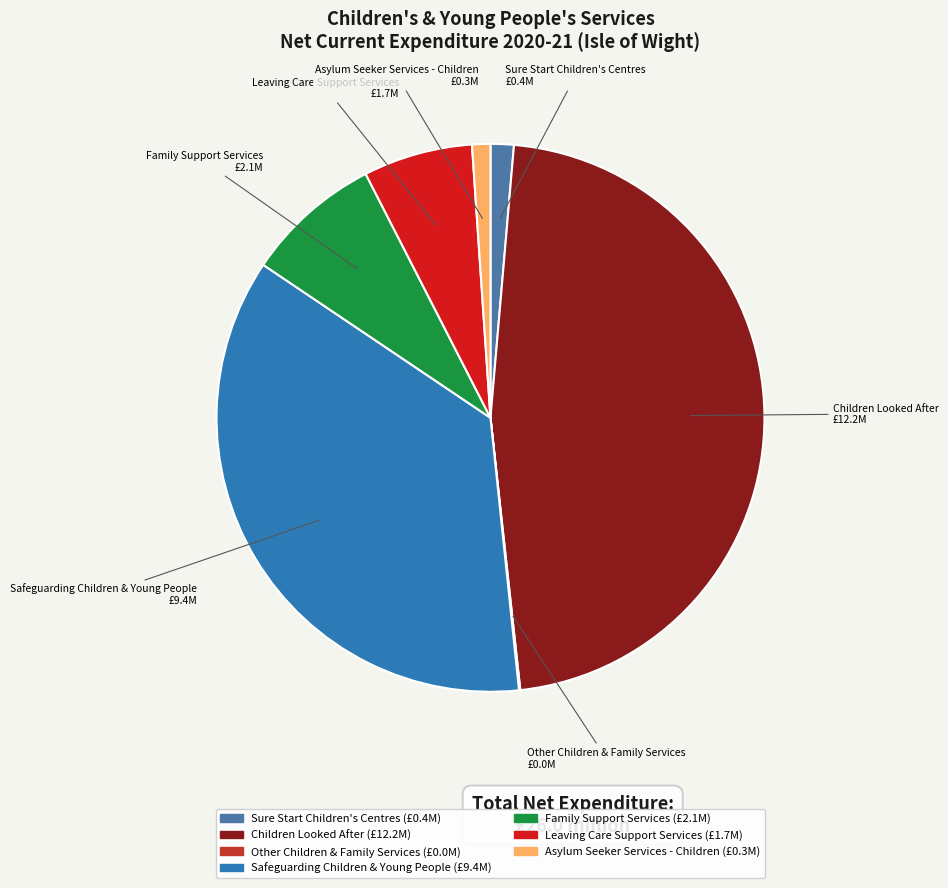

Which category has the biggest portion of the pie?

Children Looked After